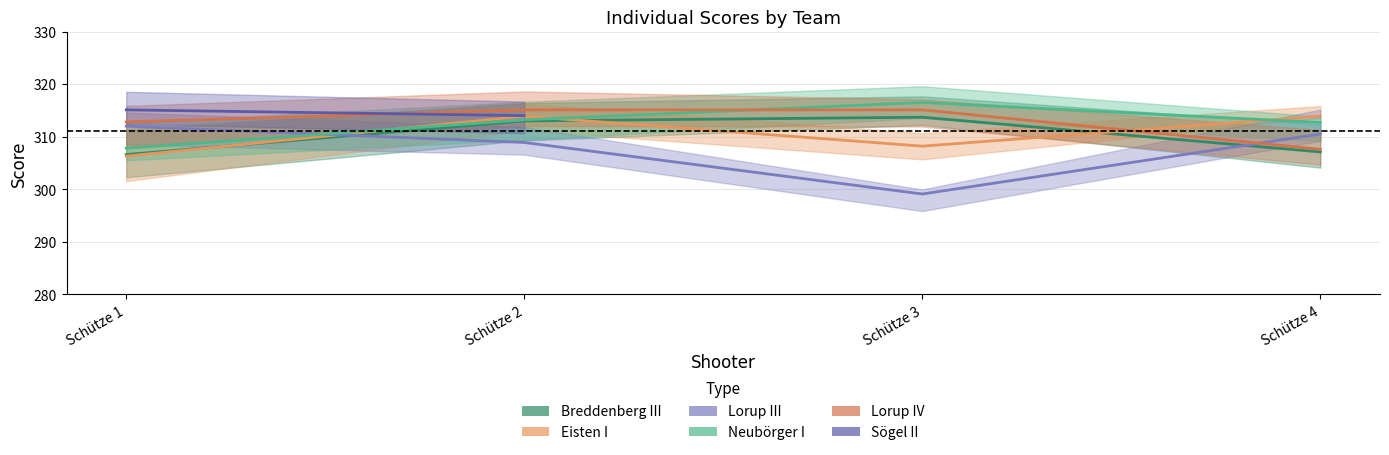

At which category is the sum across all series the highest?

Schütze 2